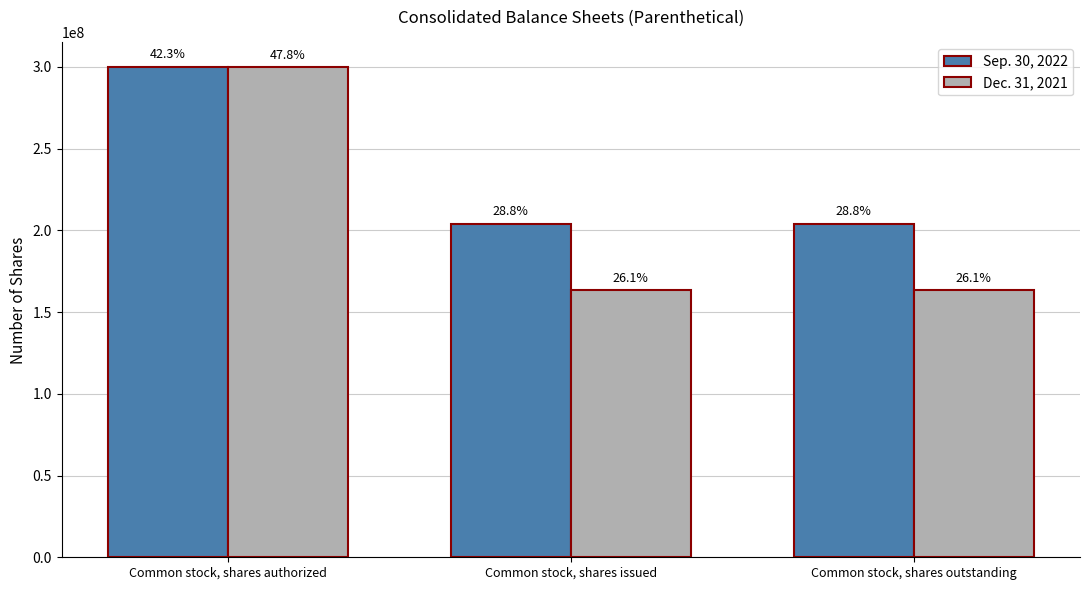

How many groups of bars are there?

3